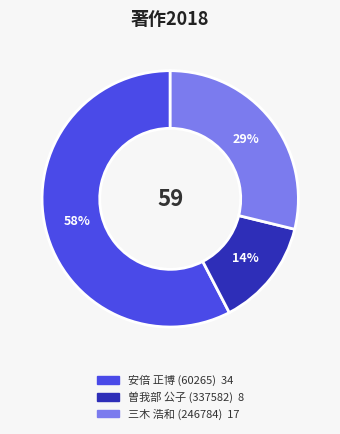

Do 曽我部 公子 (337582) and 三木 浩和 (246784) together represent more than half of the pie?

No